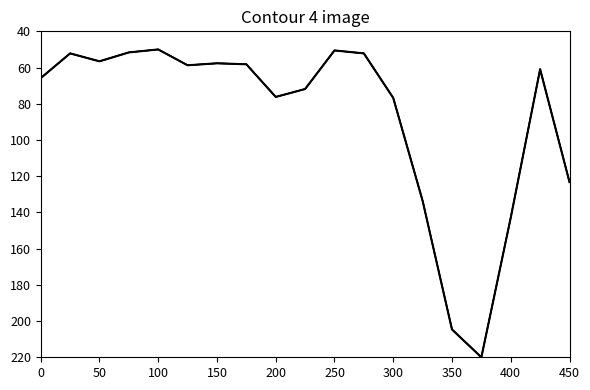

How many lines are shown in the chart?

3